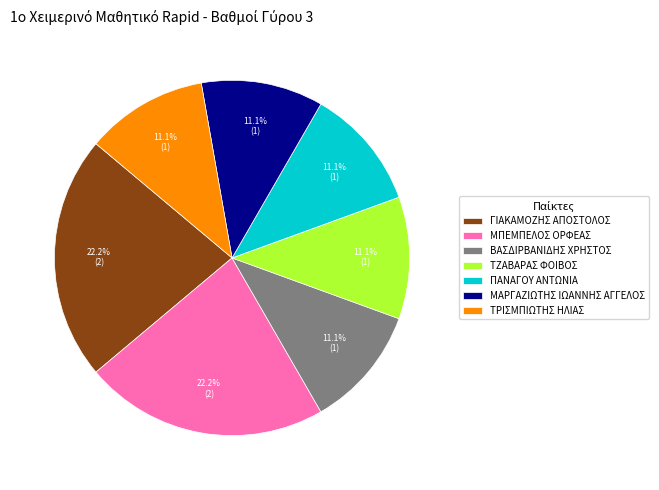

Which has a higher value, ΓΙΑΚΑΜΟΖΗΣ ΑΠΟΣΤΟΛΟΣ or ΤΖΑΒΑΡΑΣ ΦΟΙΒΟΣ?

ΓΙΑΚΑΜΟΖΗΣ ΑΠΟΣΤΟΛΟΣ